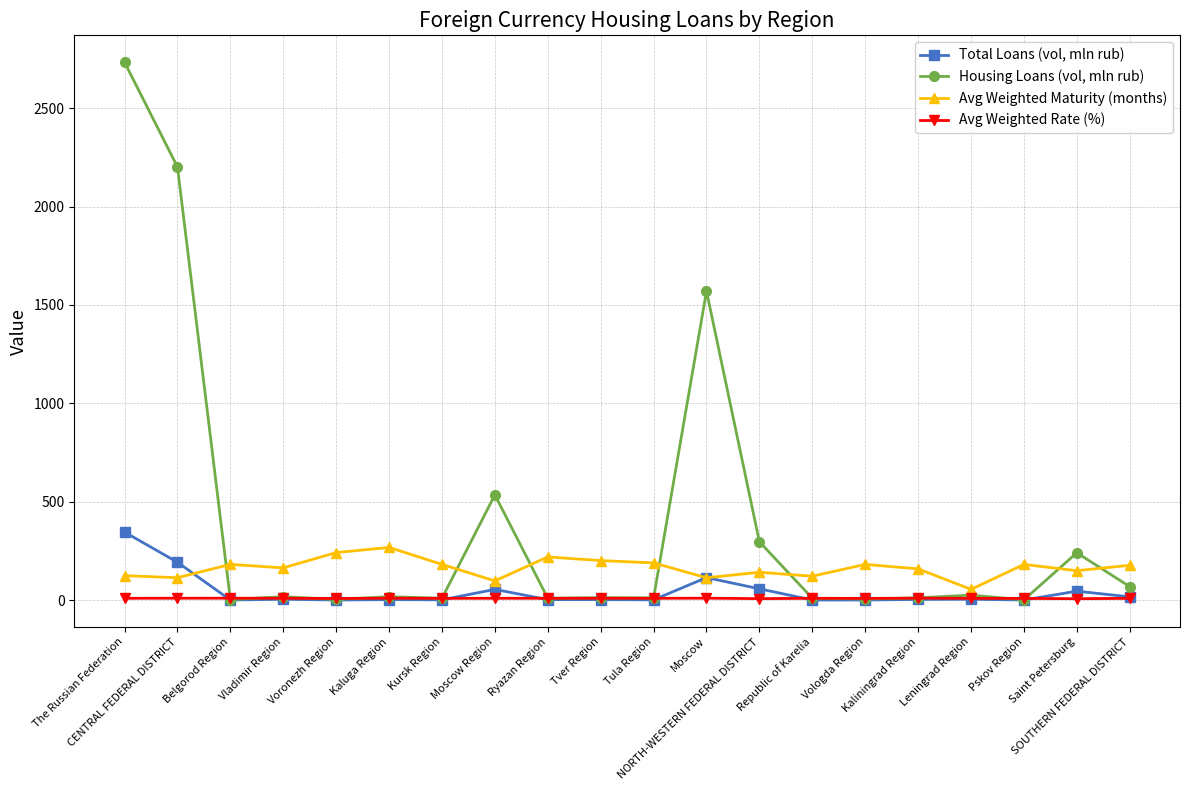

At which category is the sum across all series the highest?

The Russian Federation